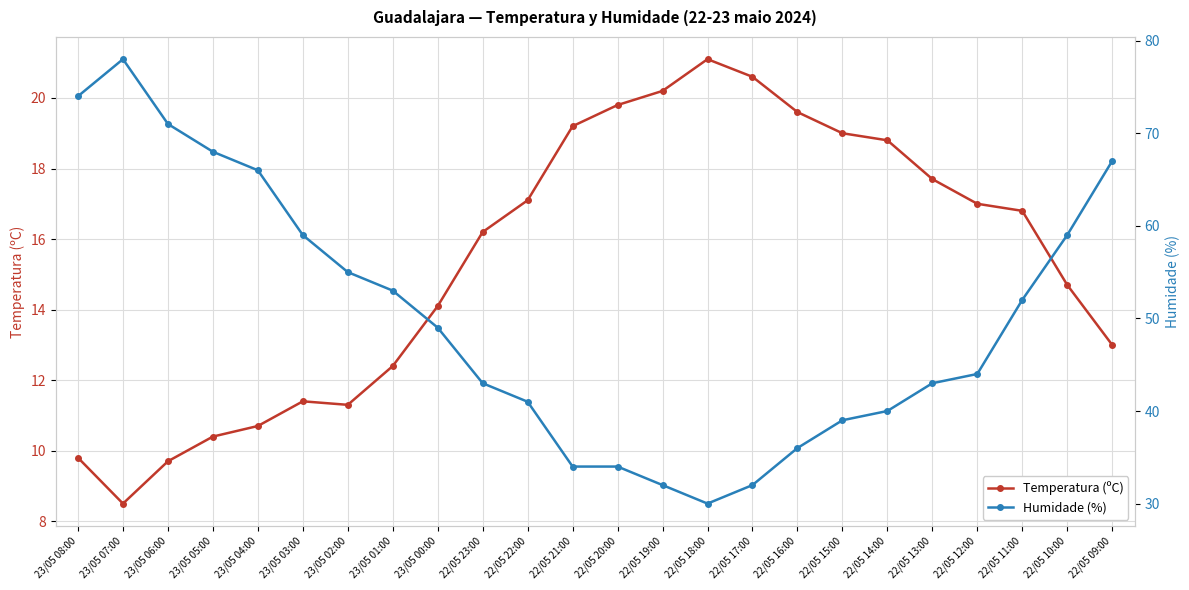

Reading left to right, extract all data points from this chart.

Temperatura (ºC): 9.8	8.5	9.7	10.4	10.7	11.4	11.3	12.4	14.1	16.2	17.1	19.2	19.8	20.2	21.1	20.6	19.6	19.0	18.8	17.7	17.0	16.8	14.7	13.0
Humidade (%): 74.0	78.0	71.0	68.0	66.0	59.0	55.0	53.0	49.0	43.0	41.0	34.0	34.0	32.0	30.0	32.0	36.0	39.0	40.0	43.0	44.0	52.0	59.0	67.0